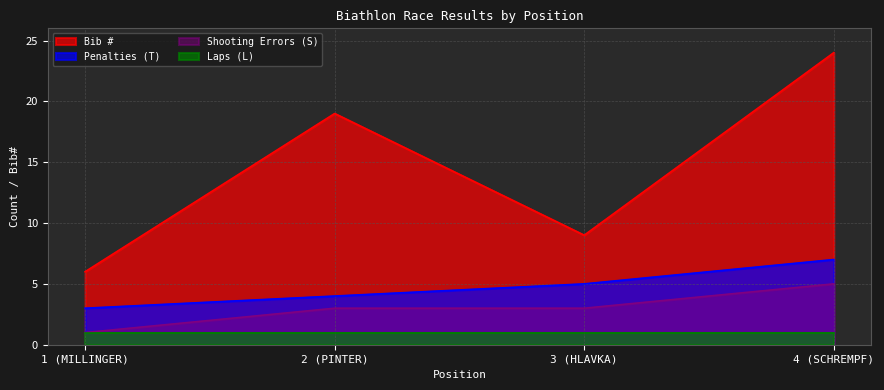

What position from the right is 4 (SCHREMPF)?

1